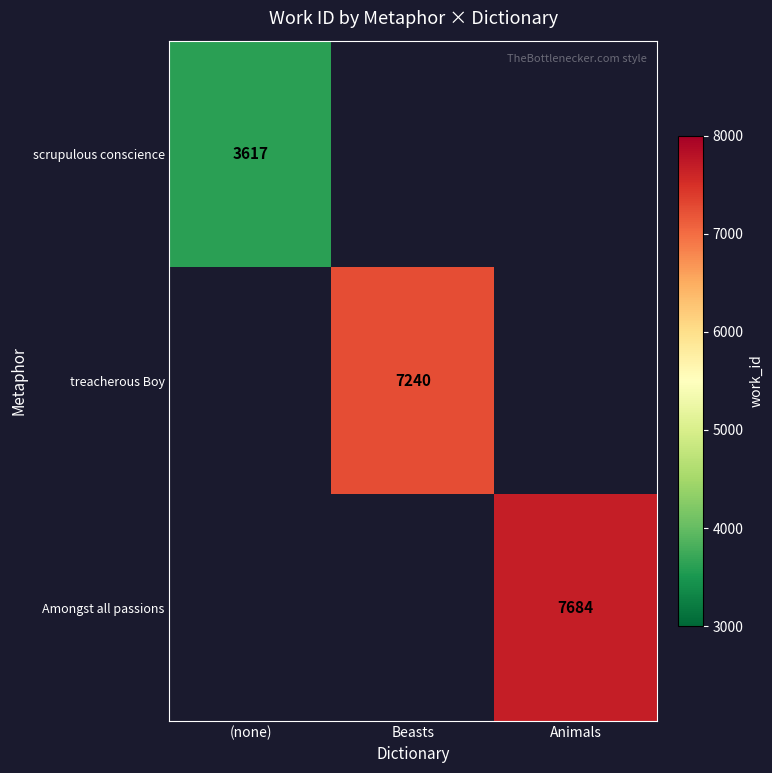

The value of scrupulous conscience at (none) is 3617. True or false?

True